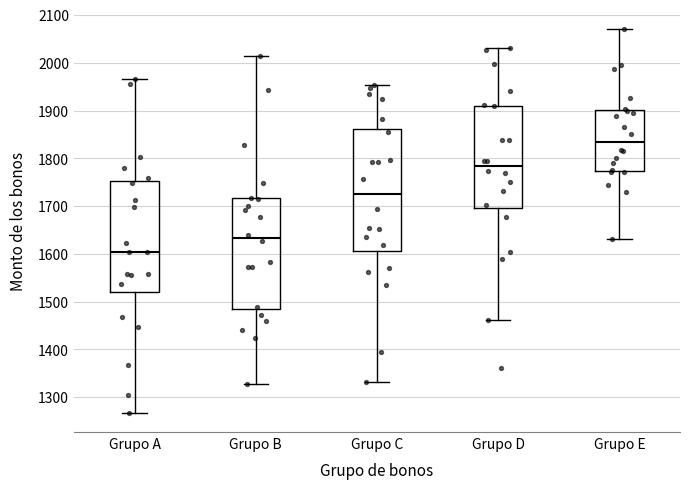

Reading left to right, transcribe this box plot: for each box, give where its median line is, the range the box spans, and where its two whiskers end, as read against the y-axis. The values are not printed on the chart, so give them approximately, as read against the axis.

Grupo A: median 1600, box 1520 to 1750, whiskers 1270 to 1970
Grupo B: median 1630, box 1490 to 1720, whiskers 1330 to 2010
Grupo C: median 1730, box 1610 to 1860, whiskers 1330 to 1950
Grupo D: median 1780, box 1700 to 1910, whiskers 1460 to 2030
Grupo E: median 1830, box 1770 to 1900, whiskers 1630 to 2070